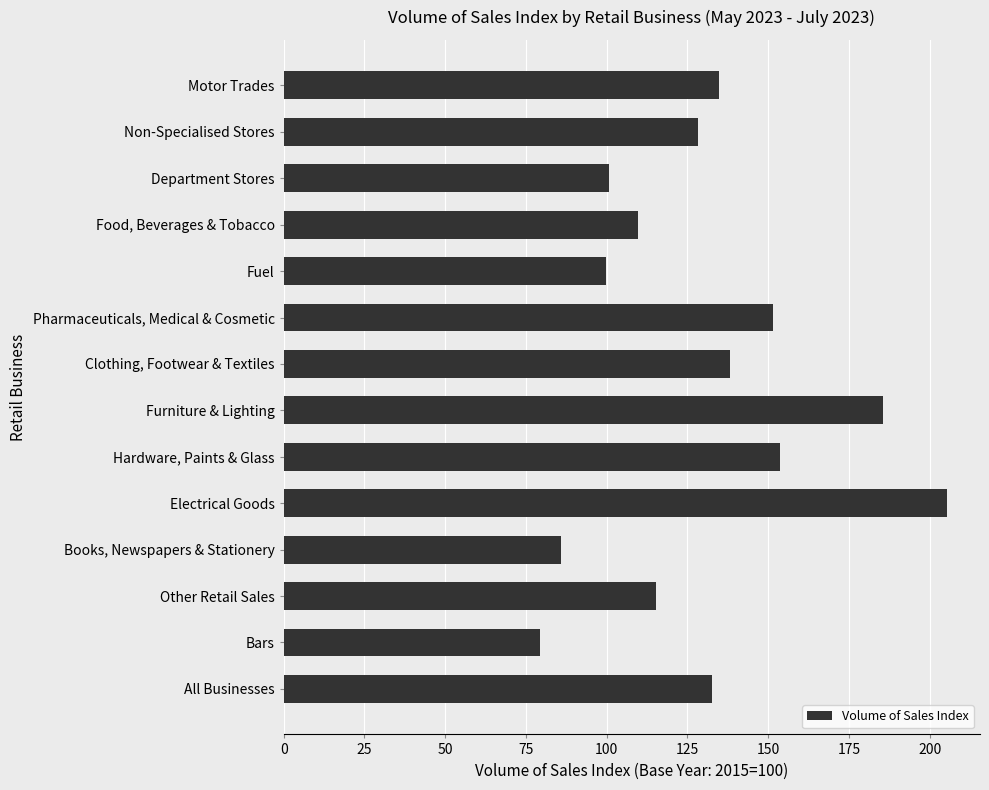

Between Pharmaceuticals, Medical & Cosmetic and Department Stores, which is larger?

Pharmaceuticals, Medical & Cosmetic